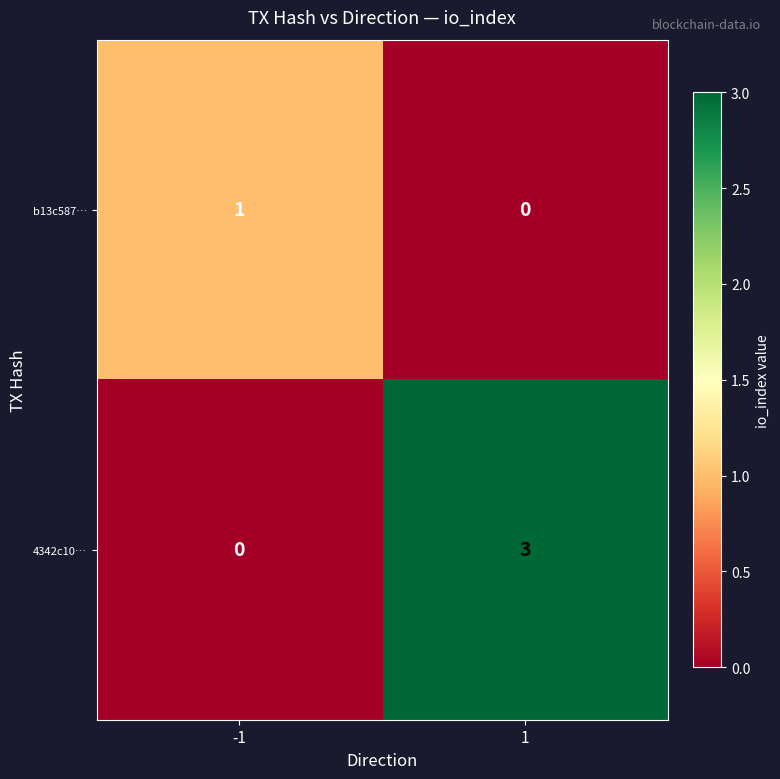

Which series has the largest total across all categories?

4342c10…